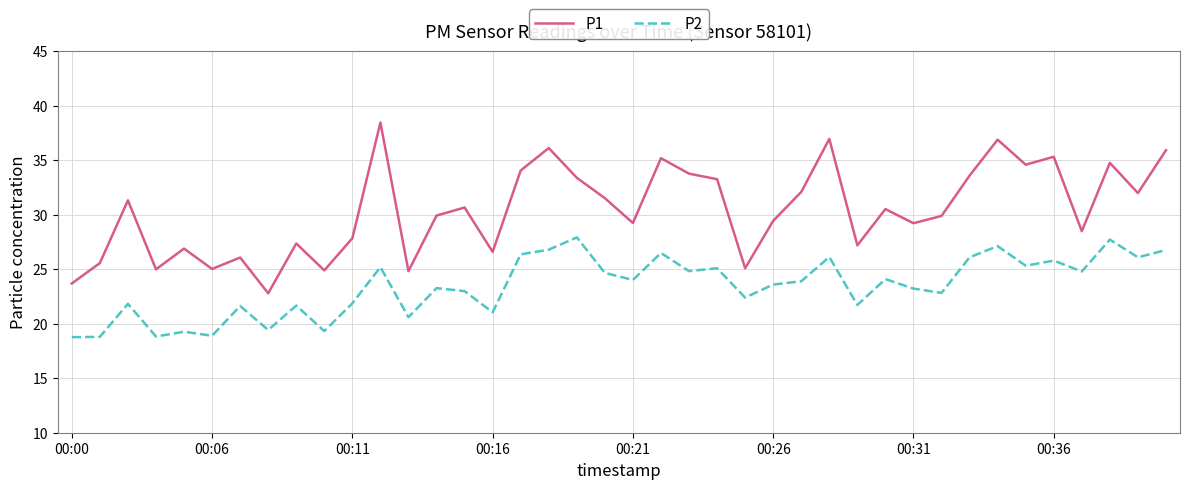

True or false: P2 and P1 intersect in this chart.

False